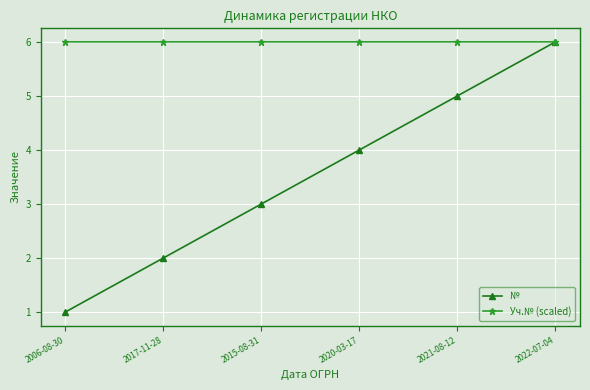

Rank the categories by № value from highest to lowest.

2022-07-04, 2021-08-12, 2020-03-17, 2015-08-31, 2017-11-28, 2006-08-30